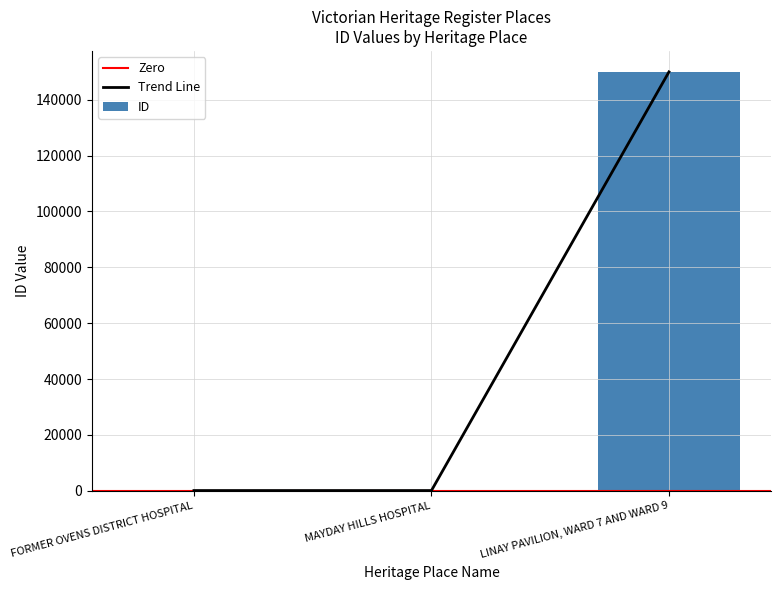

Reading left to right, list all the values displayed in this chart.

100	96	149928